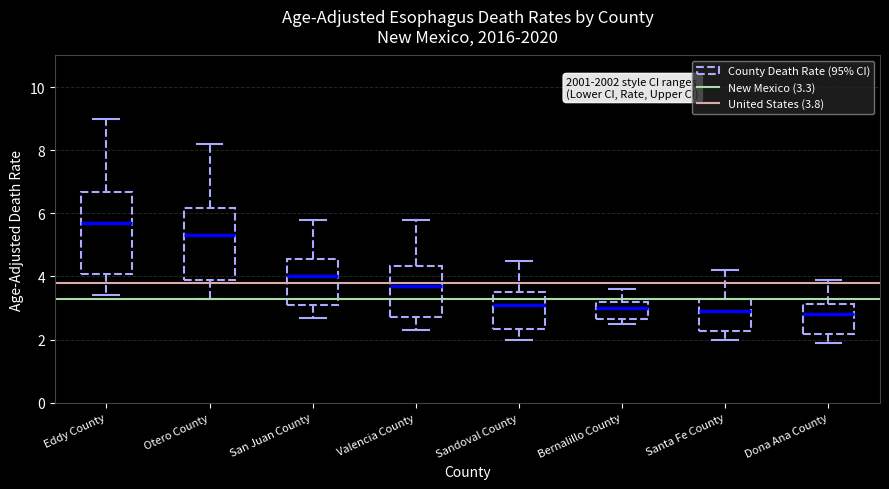

Reading left to right, read every box against the y-axis: the position of its median line, the range the box covers, and the ends of its whiskers. The values are not printed on the chart, so give them approximately, as read against the axis.

Eddy County: median 5.8, box 4.0 to 6.6, whiskers 3.4 to 9.0
Otero County: median 5.4, box 4.0 to 6.2, whiskers 3.4 to 8.2
San Juan County: median 4.0, box 3.0 to 4.6, whiskers 2.8 to 5.8
Valencia County: median 3.8, box 2.8 to 4.4, whiskers 2.4 to 5.8
Sandoval County: median 3.2, box 2.4 to 3.6, whiskers 2.0 to 4.6
Bernalillo County: median 3.0, box 2.6 to 3.2, whiskers 2.6 (just below the box's lower edge) to 3.6
Santa Fe County: median 3.0, box 2.2 to 3.2, whiskers 2.0 to 4.2
Dona Ana County: median 2.8, box 2.2 to 3.2, whiskers 2.0 to 4.0